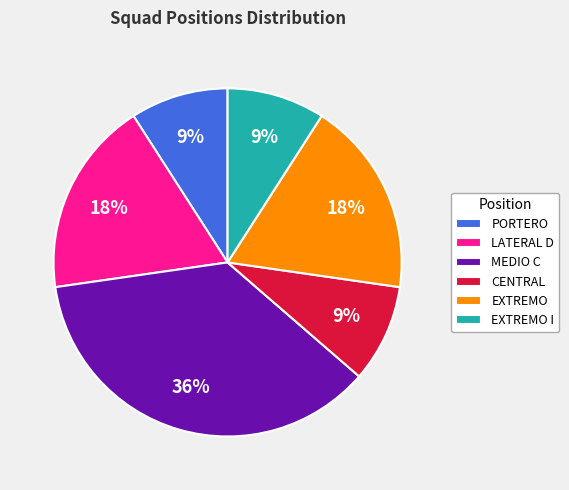

The EXTREMO slice represents 9% of the pie. True or false?

False